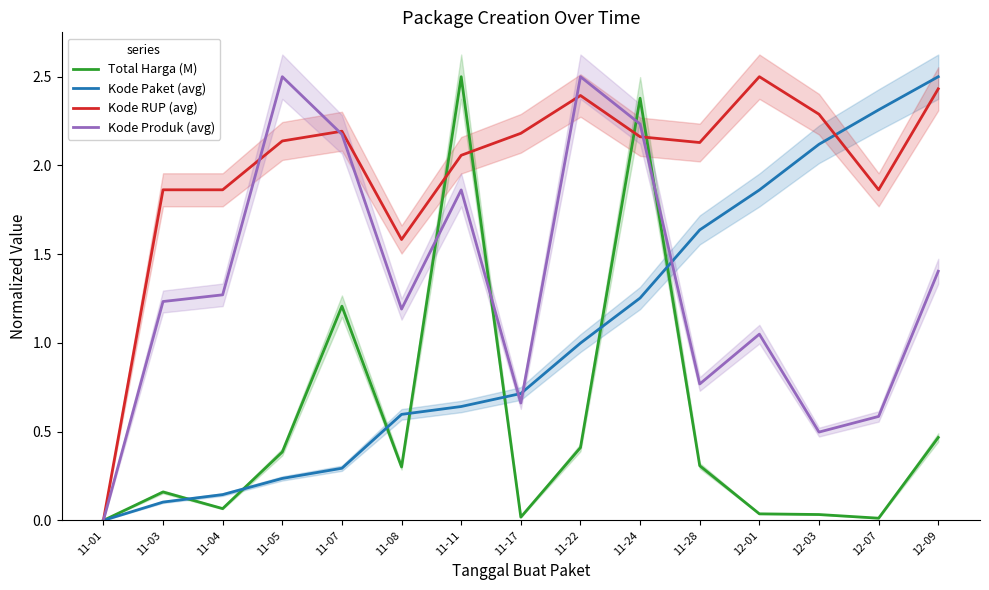

At which category does the chart reach its peak across all series?

11-11